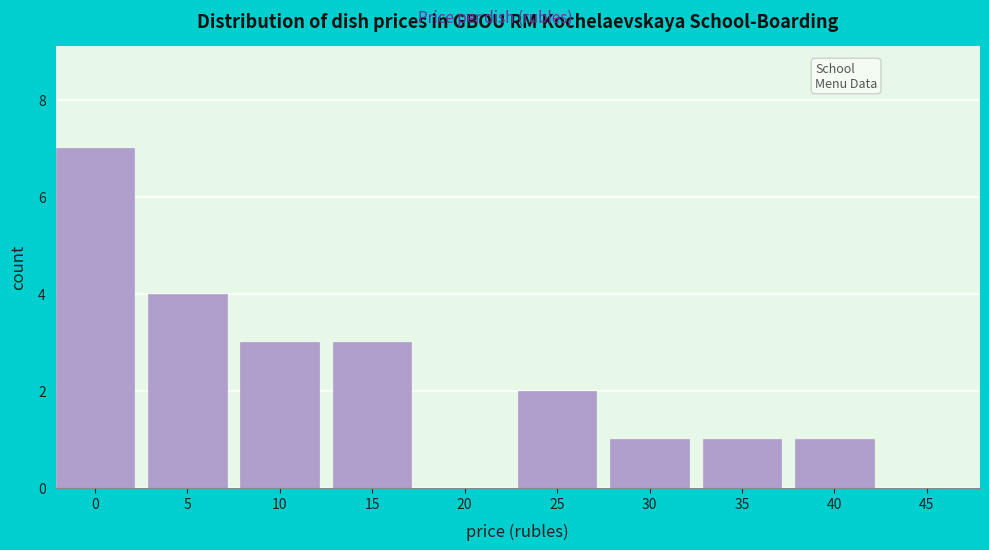

Reading right to left, transcribe all the data shown in this chart.

45=0	40=1	35=1	30=1	25=2	20=0	15=3	10=3	5=4	0=7